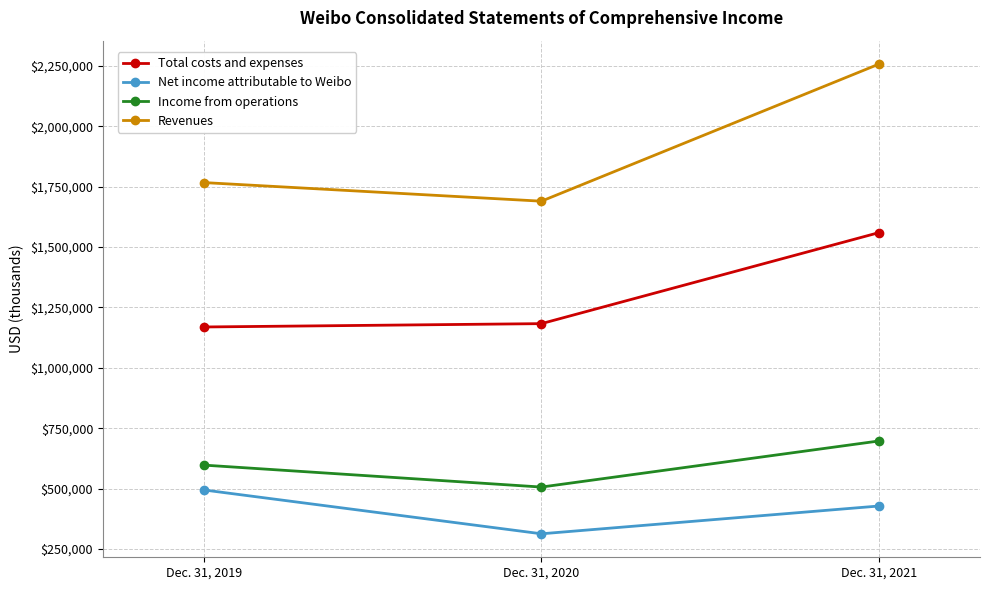

Is it true that Income from operations equals 697412 at Dec. 31, 2021?

True